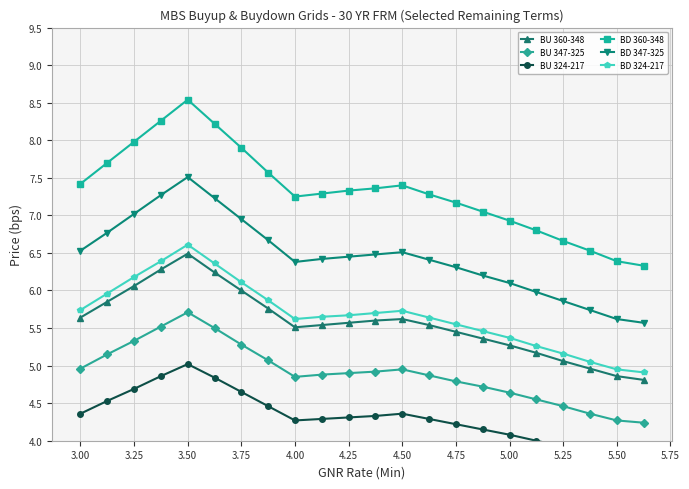

The BU 360-348 series shows 4.9 at 5.50. True or false?

True